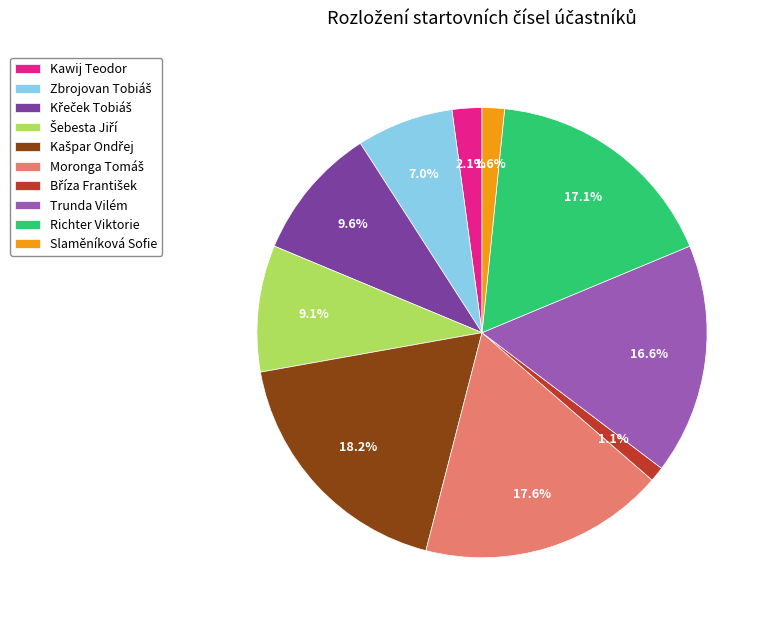

What is the total percentage of Trunda Vilém and Slaměníková Sofie?

18.2%